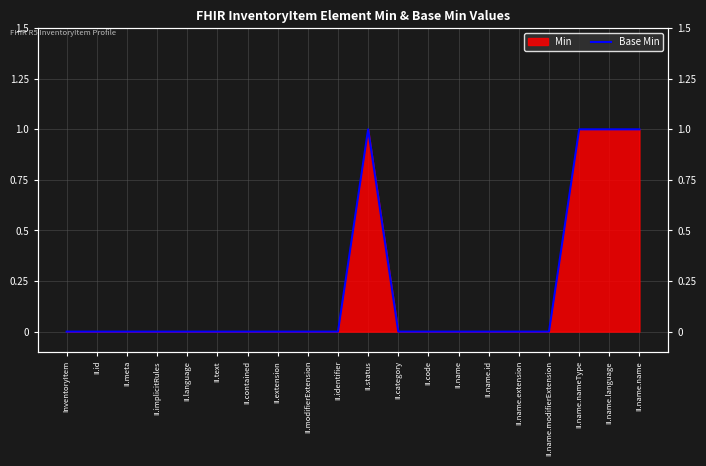

Which has a higher value, II.name or II.name.name?

II.name.name